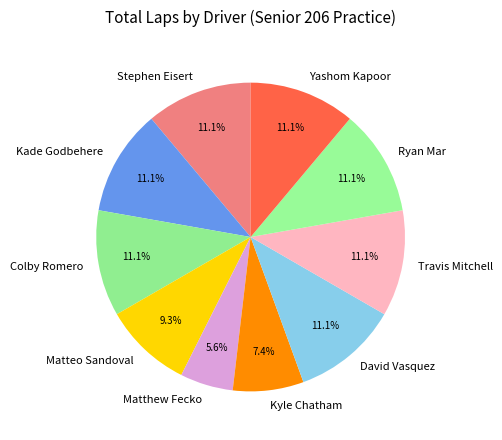

What percentage is NOT represented by Ryan Mar?

88.9%